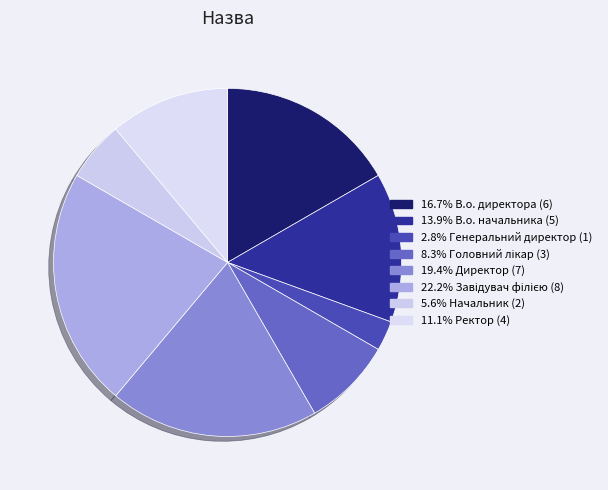

Count the number of slices in the pie.

8